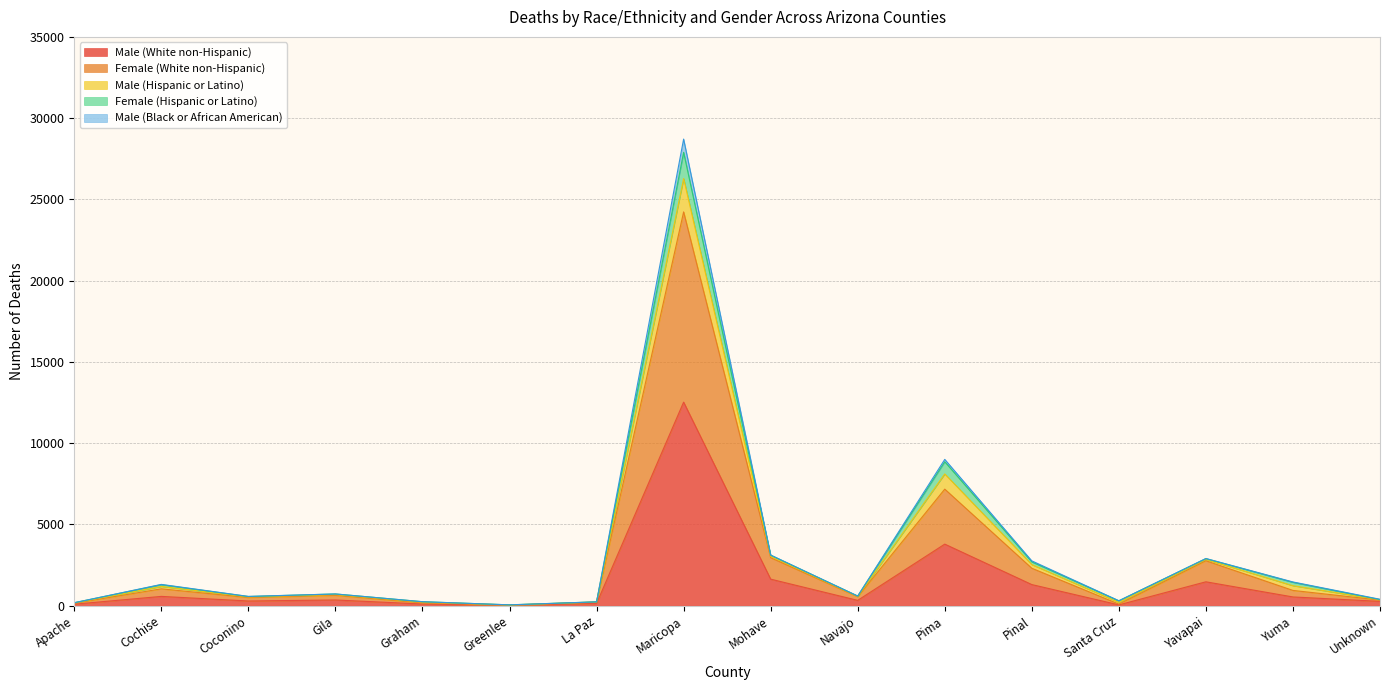

What is the difference between the highest and lowest values at Graham?

143